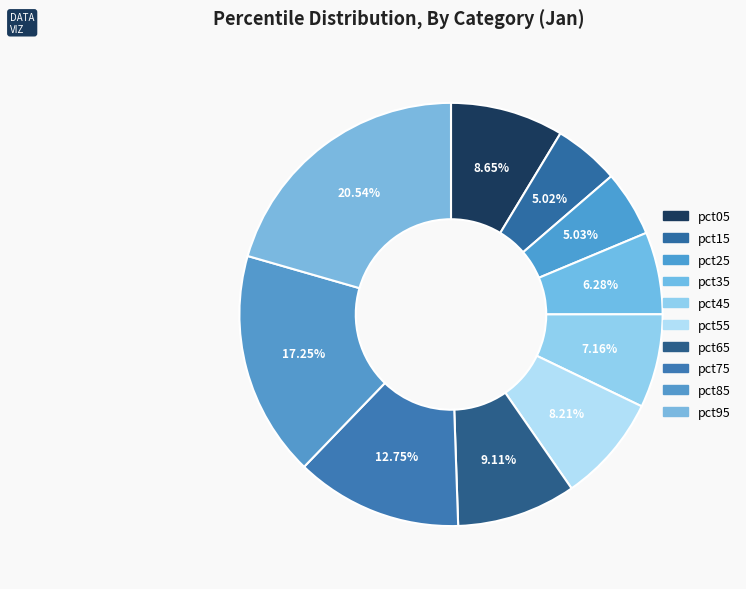

Is there any slice that represents more than half of the pie?

No